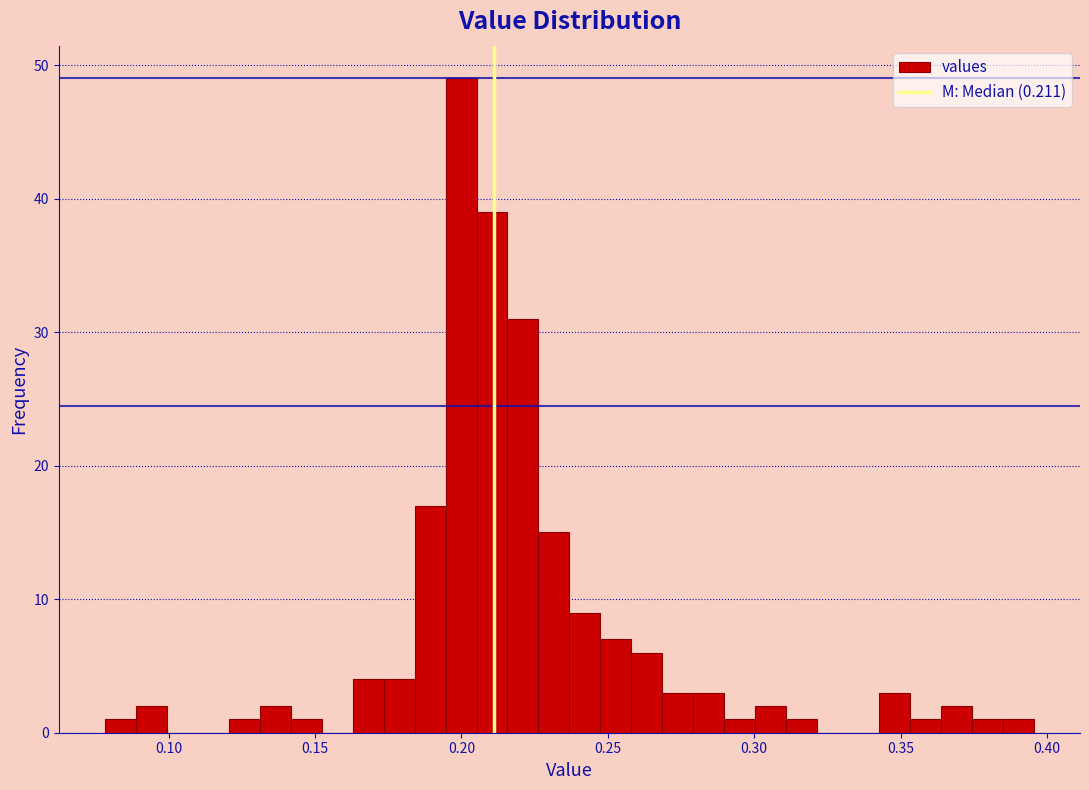

Around what value on the x-axis is the tallest bar? Give the approximate position of its centre, as read against the axis.

0.200